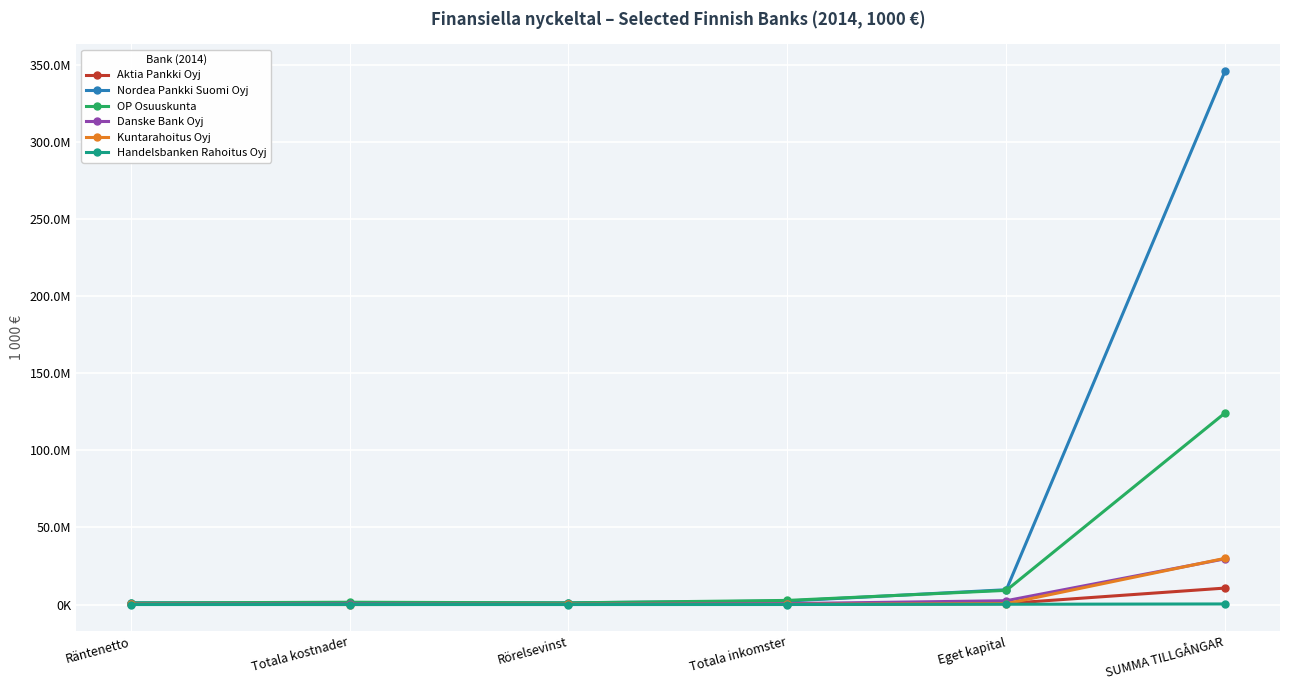

What is the sum of all Kuntarahoitus Oyj values?

31095060.0